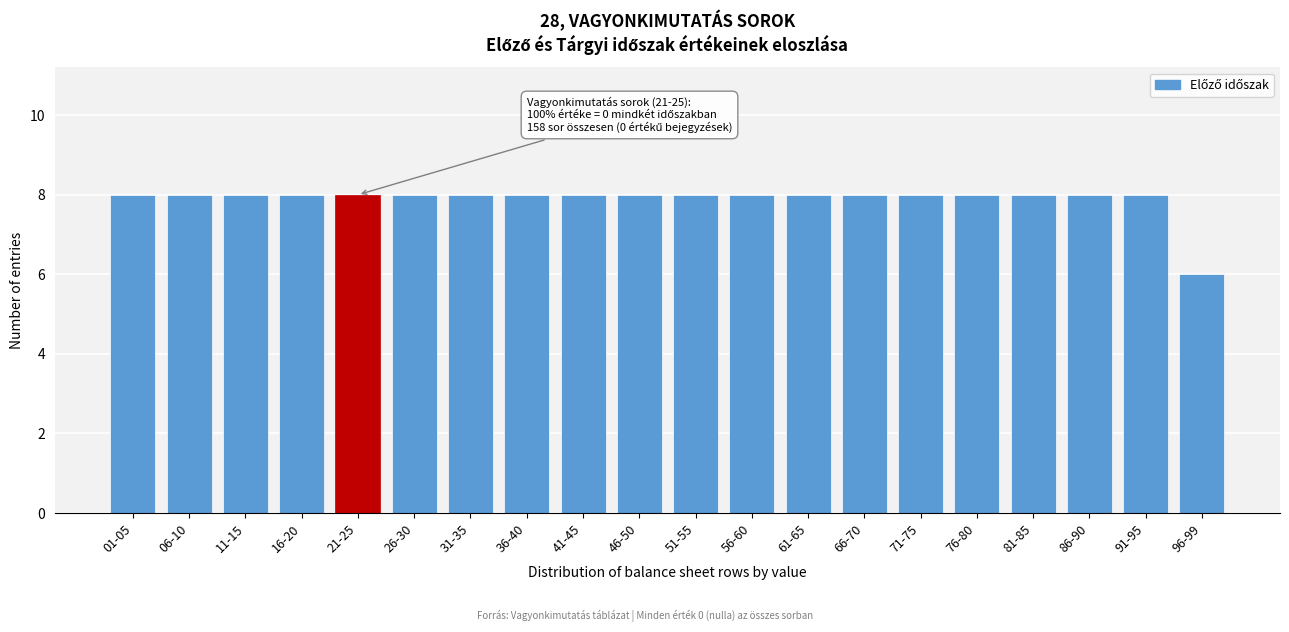

Reading left to right, list all the values displayed in this chart.

01-05=8	06-10=8	11-15=8	16-20=8	21-25=8	26-30=8	31-35=8	36-40=8	41-45=8	46-50=8	51-55=8	56-60=8	61-65=8	66-70=8	71-75=8	76-80=8	81-85=8	86-90=8	91-95=8	96-99=6